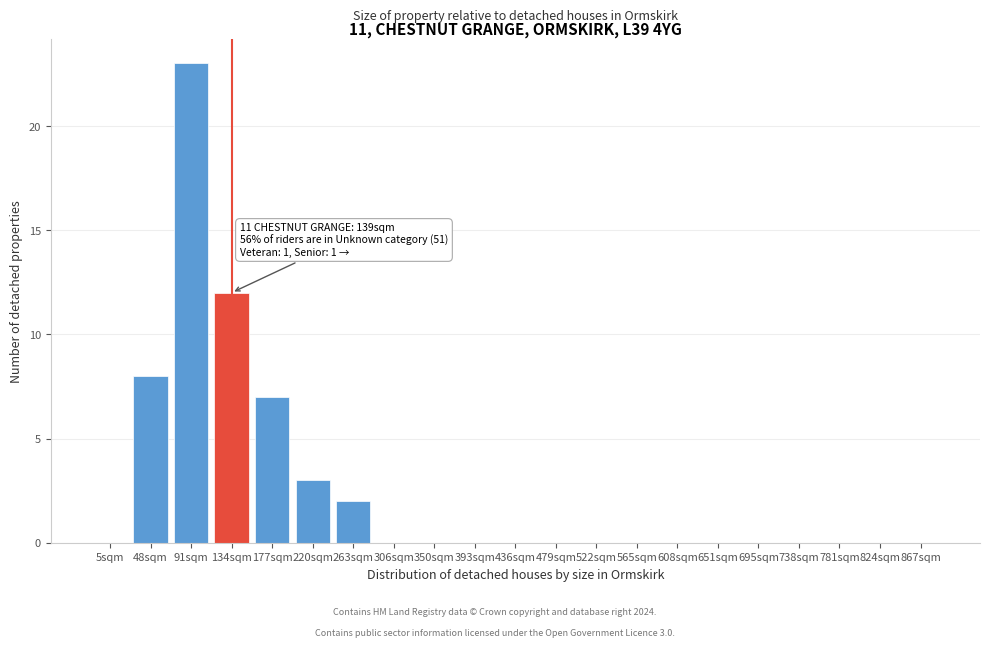

Reading left to right, list all the values displayed in this chart.

5sqm=0	48sqm=8	91sqm=23	134sqm=12	177sqm=7	220sqm=3	263sqm=2	306sqm=0	350sqm=0	393sqm=0	436sqm=0	479sqm=0	522sqm=0	565sqm=0	608sqm=0	651sqm=0	695sqm=0	738sqm=0	781sqm=0	824sqm=0	867sqm=0